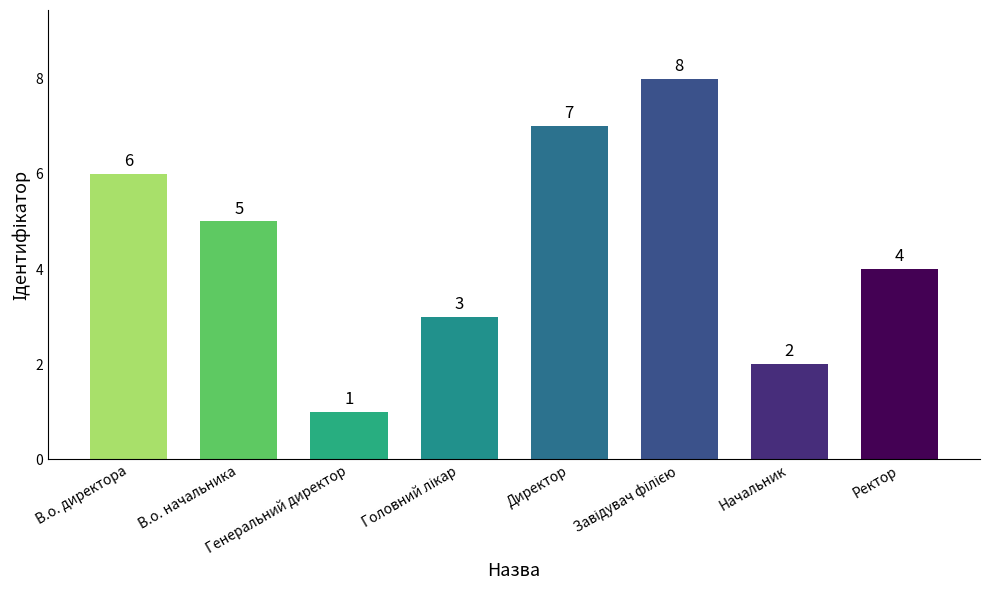

Reading left to right, extract all data points from this chart.

6	5	1	3	7	8	2	4